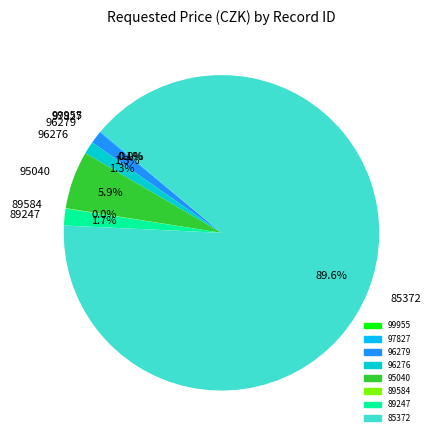

To the nearest percent, what is the average slice percentage?

12%